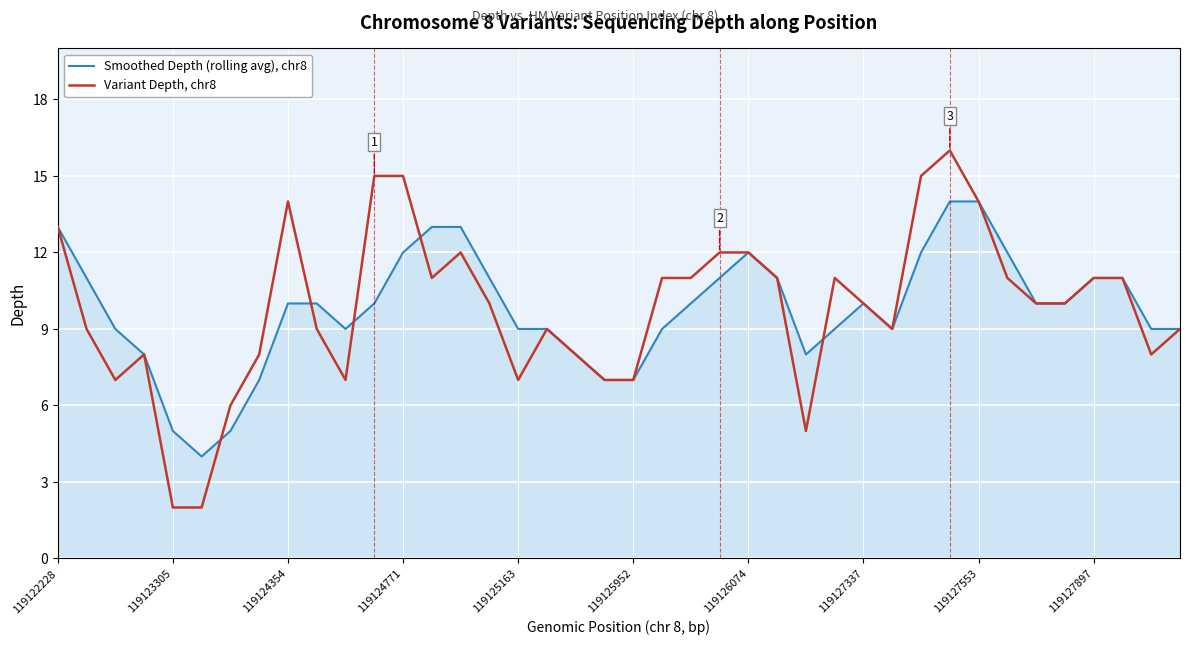

What is the difference between the maximum and minimum values in the Smoothed Depth (rolling avg), chr8 series?

10